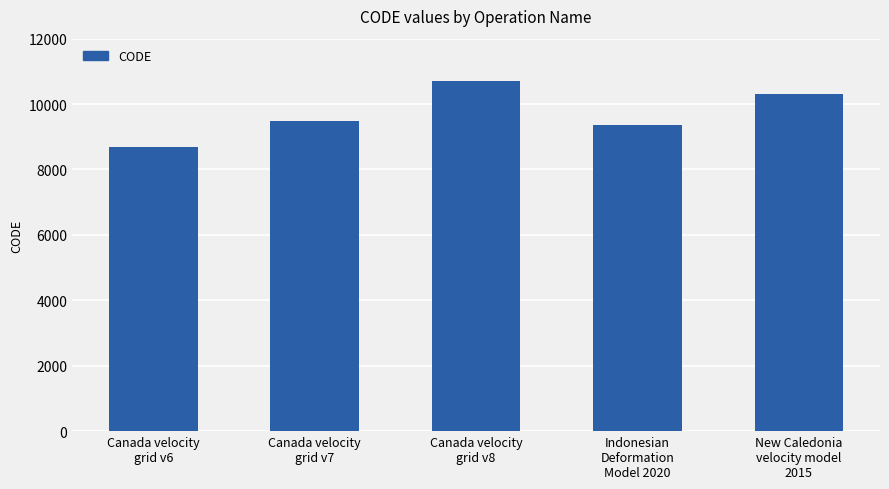

Are the bars grouped side by side (vs. stacked)?

No